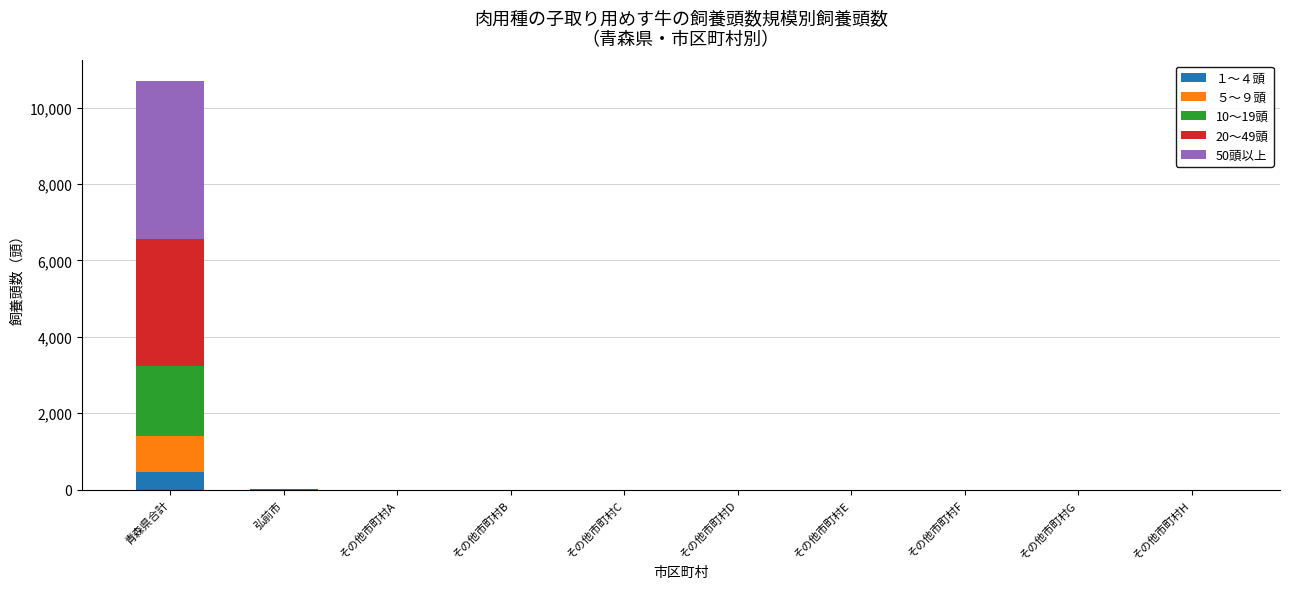

Which category has the highest value in the １～４頭 series?

青森県合計